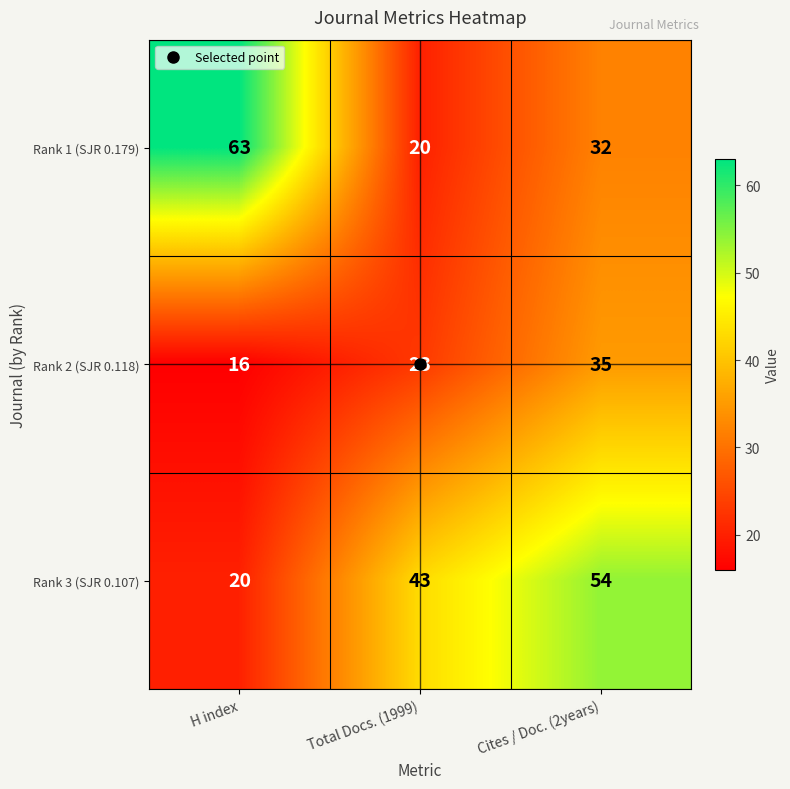

Count the number of data series in this chart.

3